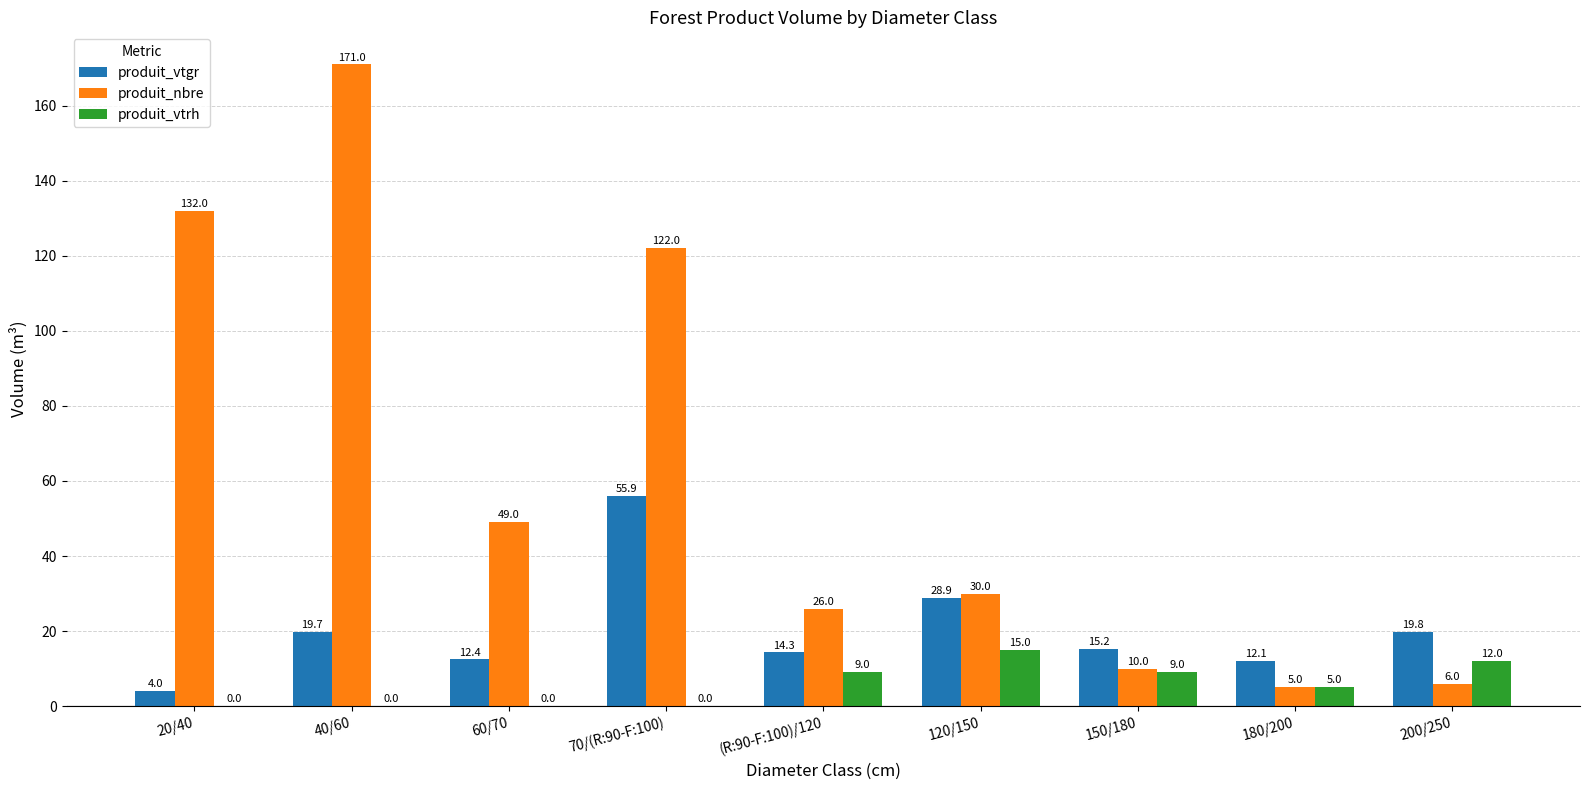

True or false: produit_nbre has a value of 5.0 at 180/200.

True